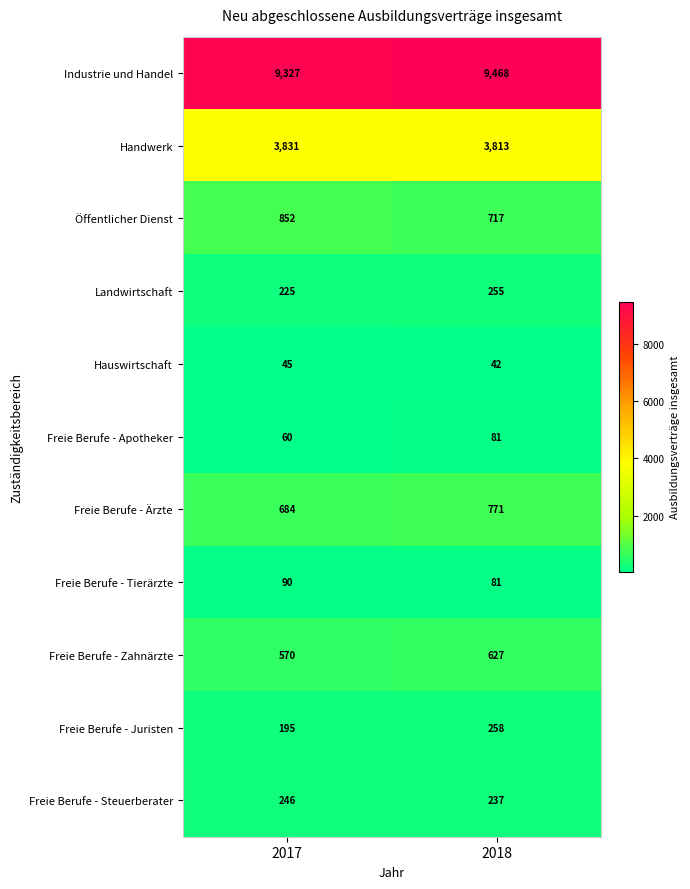

At which category is the sum across all series the highest?

2018